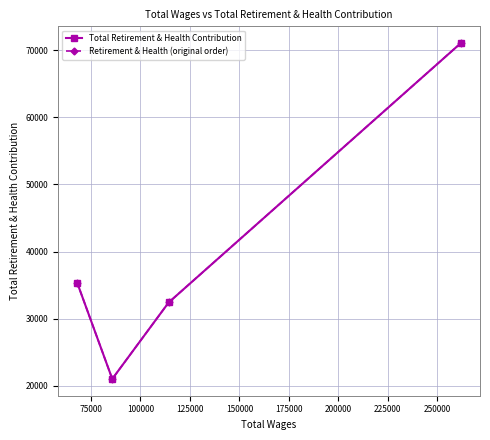

What is the smallest value displayed?

21031